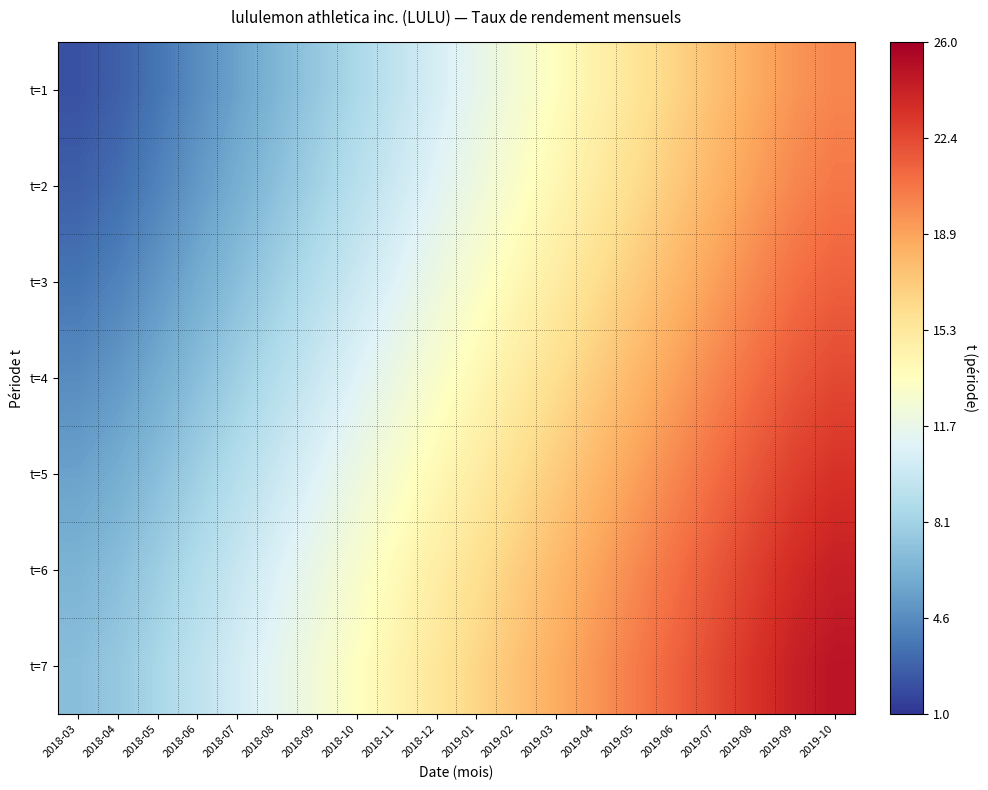

What is the maximum value shown in the chart?

24.9